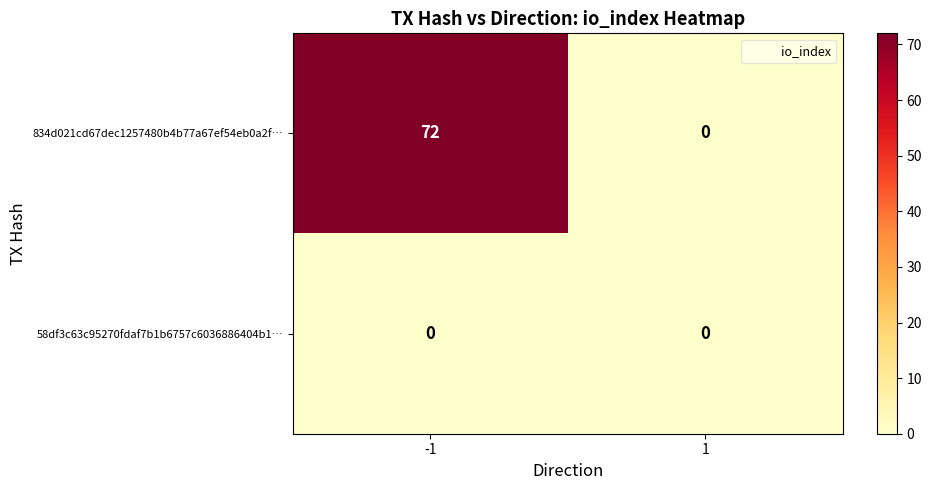

Rank the series by their maximum value, from highest to lowest.

834d021cd67dec1257480b4b77a67ef54eb0a2f…, 58df3c63c95270fdaf7b1b6757c6036886404b1…